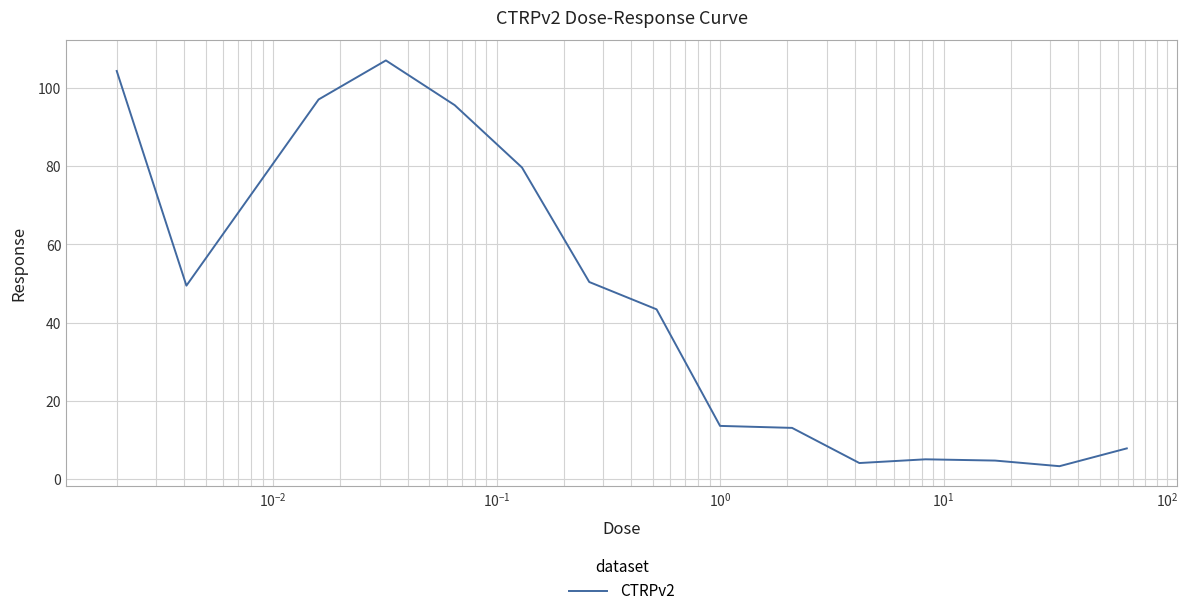

What is the difference between the maximum and minimum values?

103.8